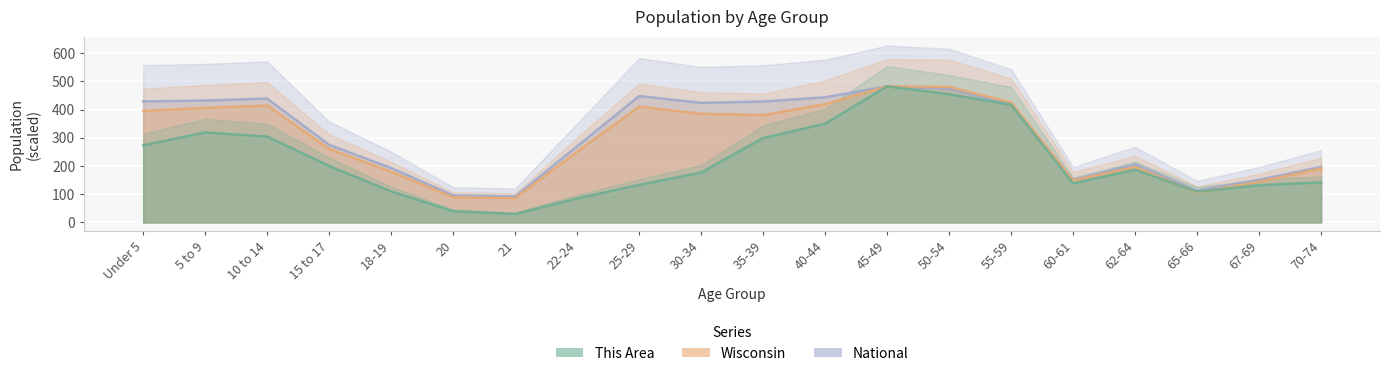

The value of Wisconsin at 60-61 is 31.0. True or false?

False